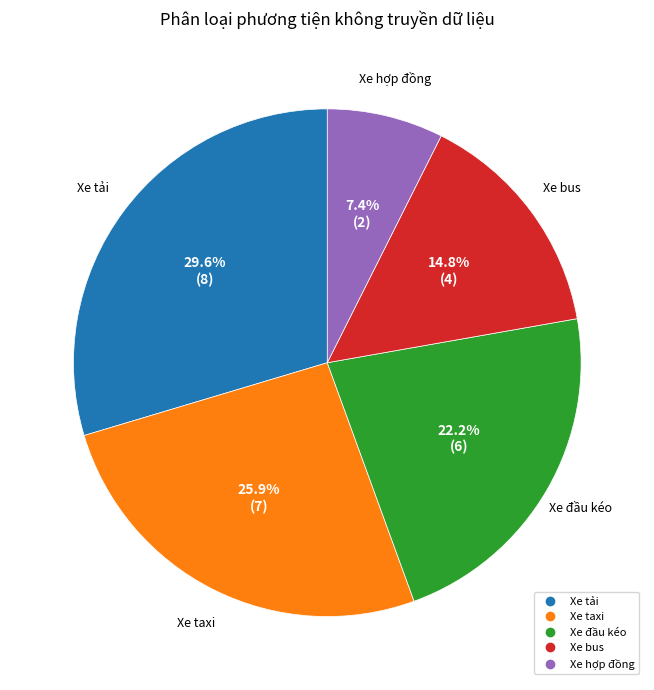

Is Xe tải the majority of the pie?

No